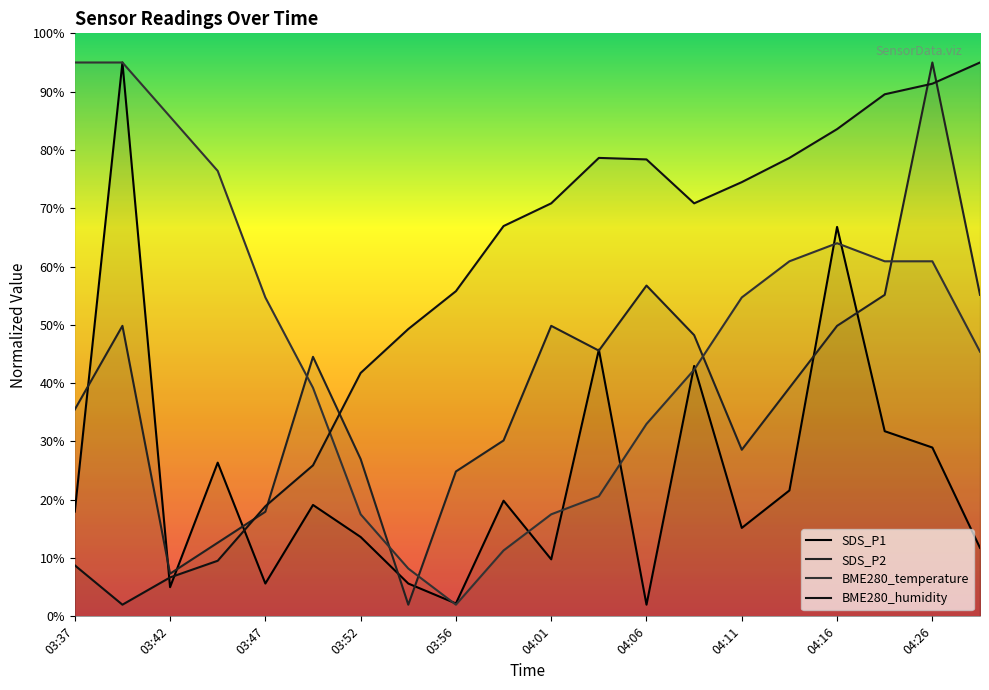

What is the lowest value of the SDS_P1 series?

2.0